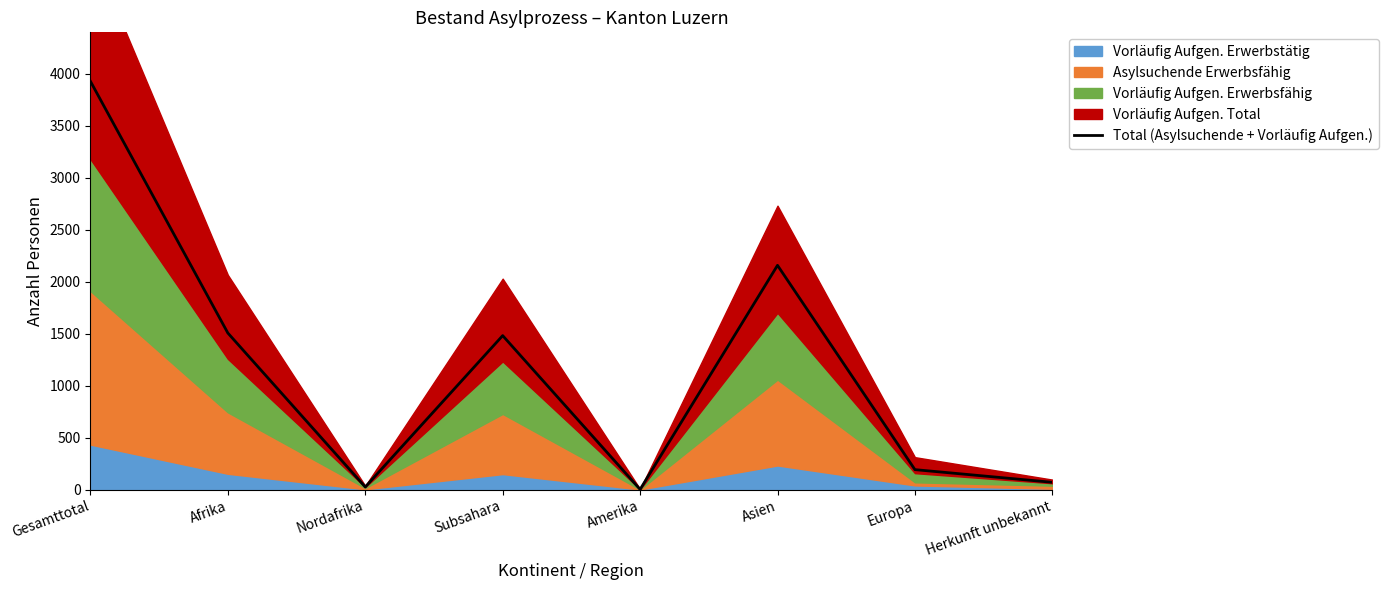

Reading left to right, extract all data points from this chart.

3927	1506	25	1481	2	2157	192	70